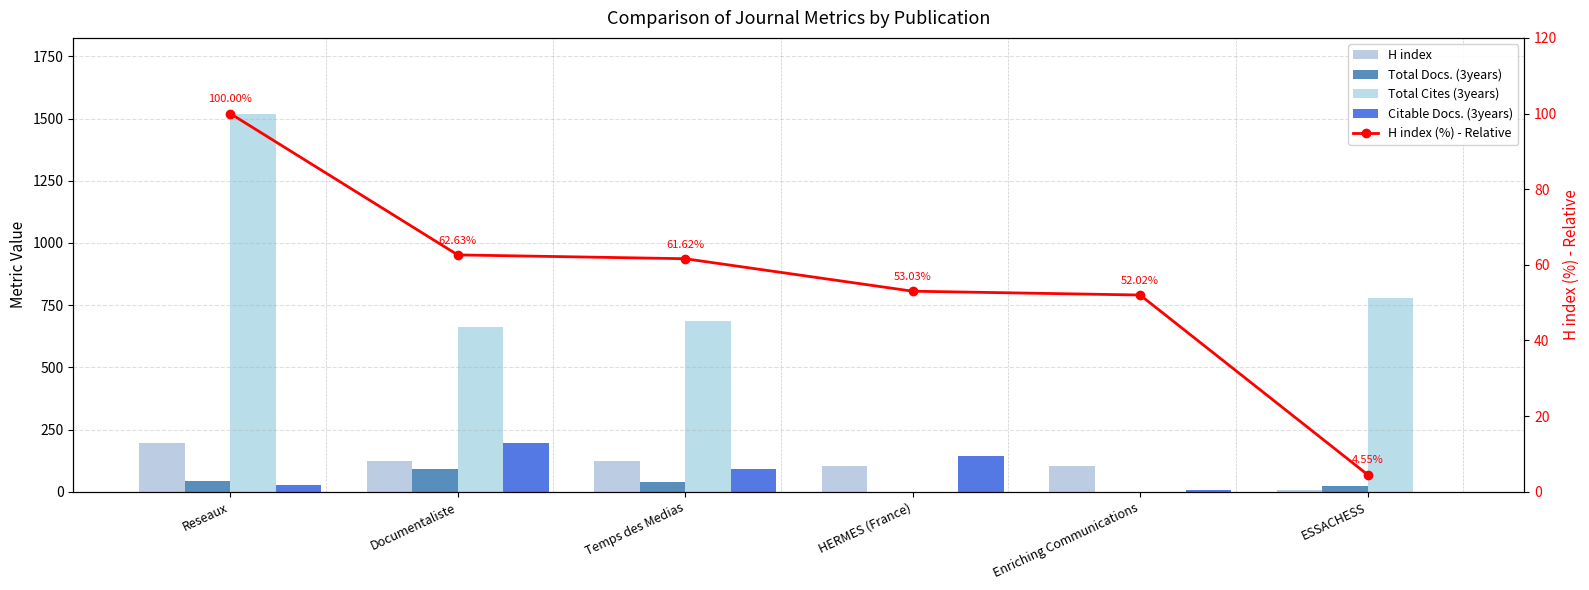

Is it true that Total Docs. (3years) equals 30.8 at ESSACHESS?

False